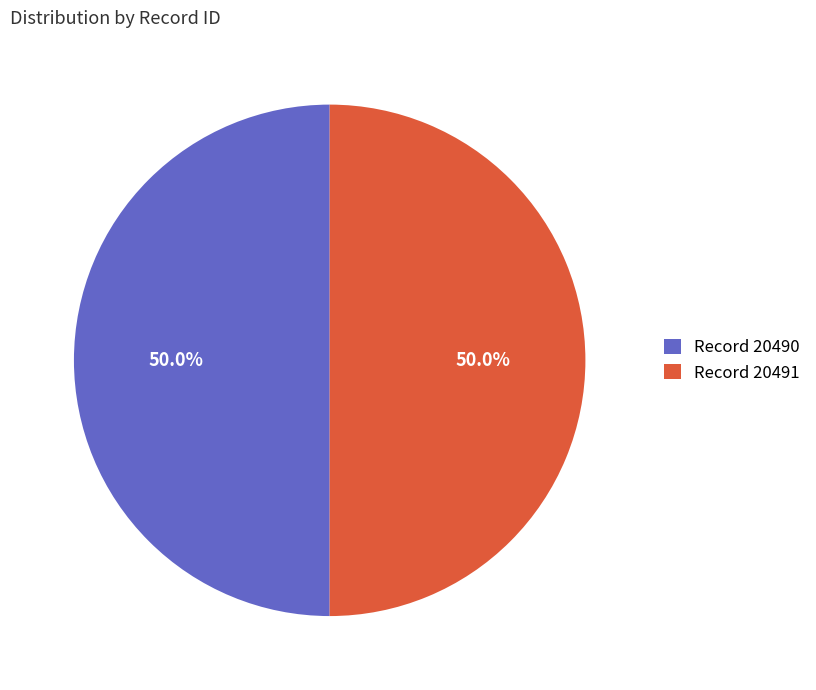

Combined, what portion of the pie is Record 20491 and Record 20490?

100.0%